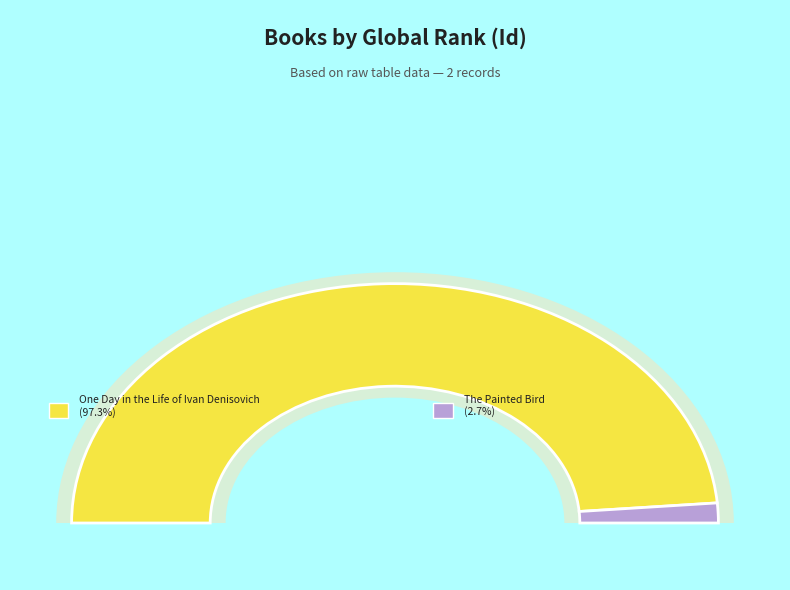

How many segments does this pie chart have?

2